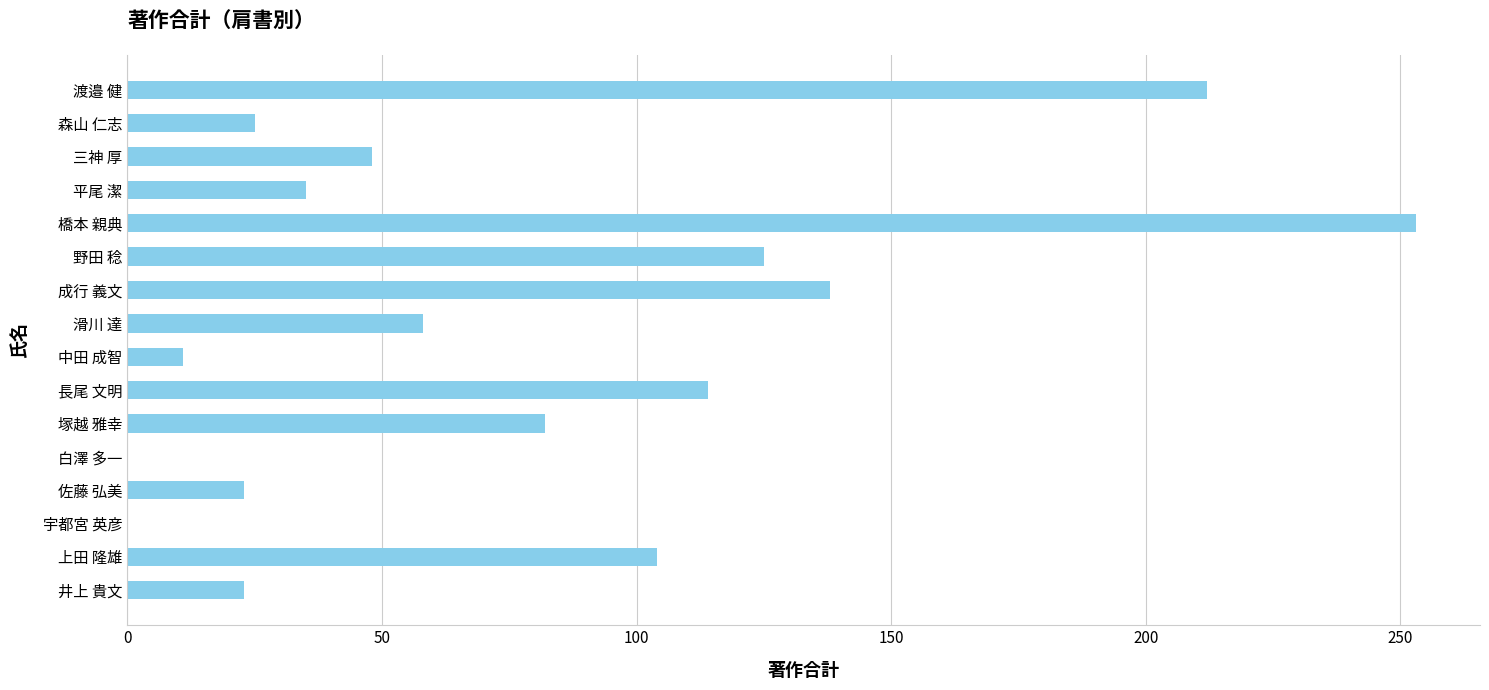

The value at 長尾 文明 is 34. True or false?

False